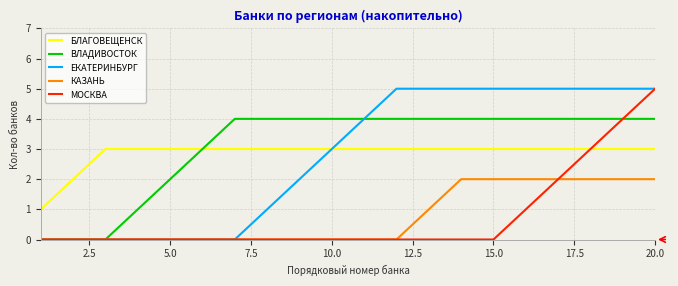

What is the highest value of the БЛАГОВЕЩЕНСК series?

3